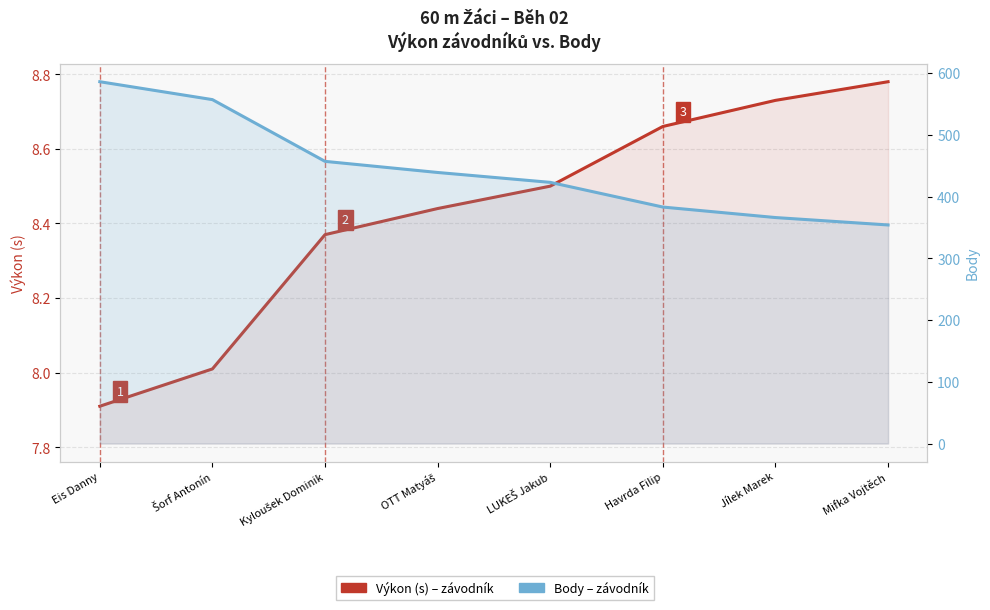

Rank the categories by Výkon (s) value from lowest to highest.

Eis Danny, Šorf Antonín, Kyloušek Dominik, OTT Matyáš, LUKEŠ Jakub, Havrda Filip, Jílek Marek, Mifka Vojtěch